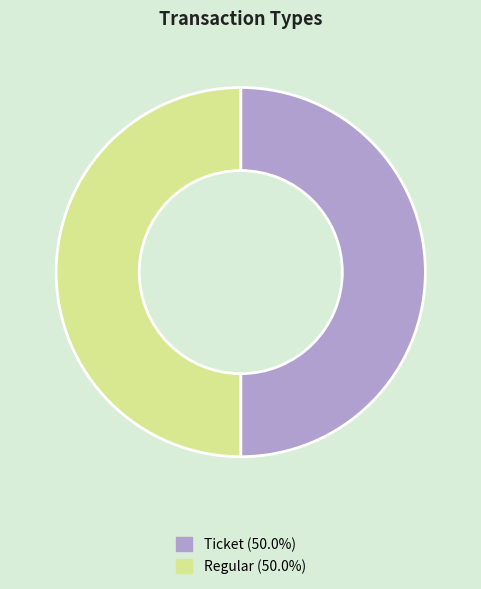

Combined, do Ticket and Regular account for over 50%?

Yes